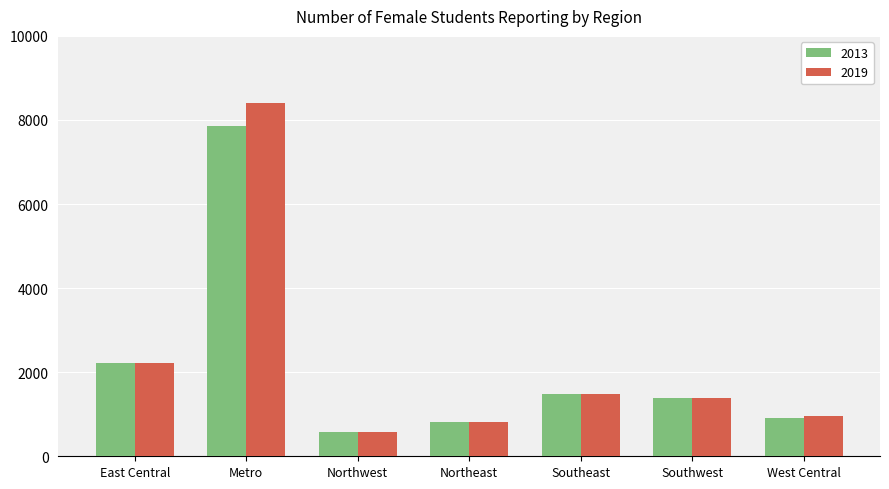

What value does the 2013 series have at Northeast?

822